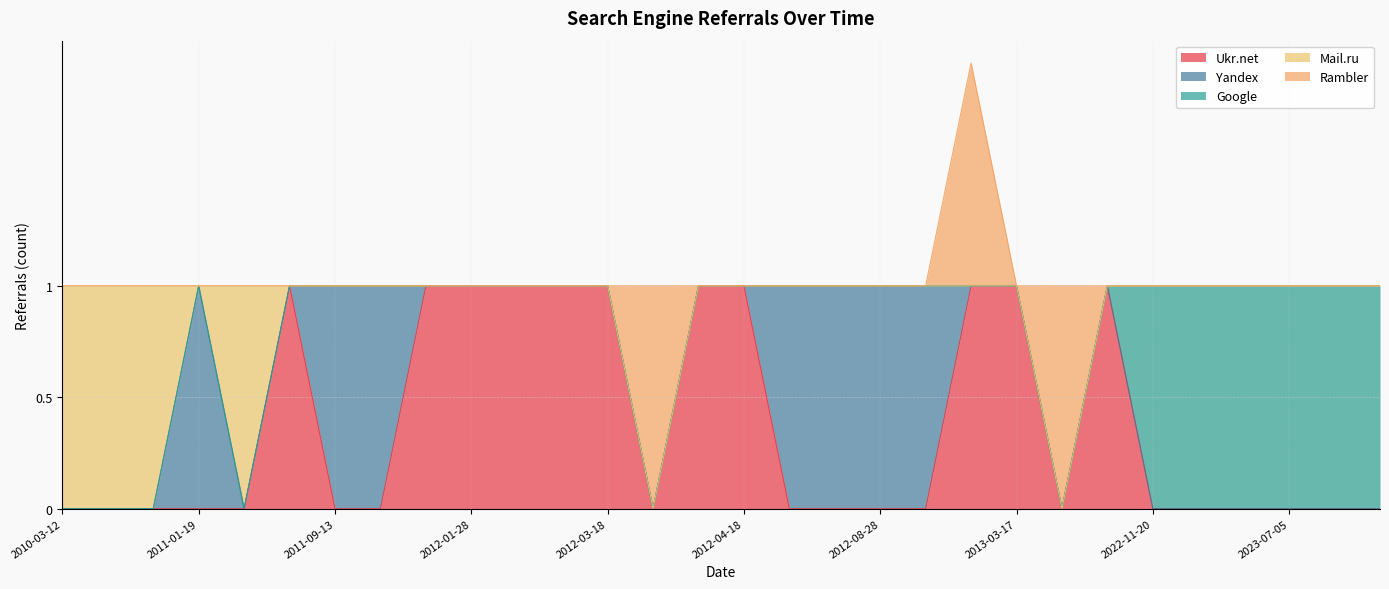

How many lines are shown in the chart?

5